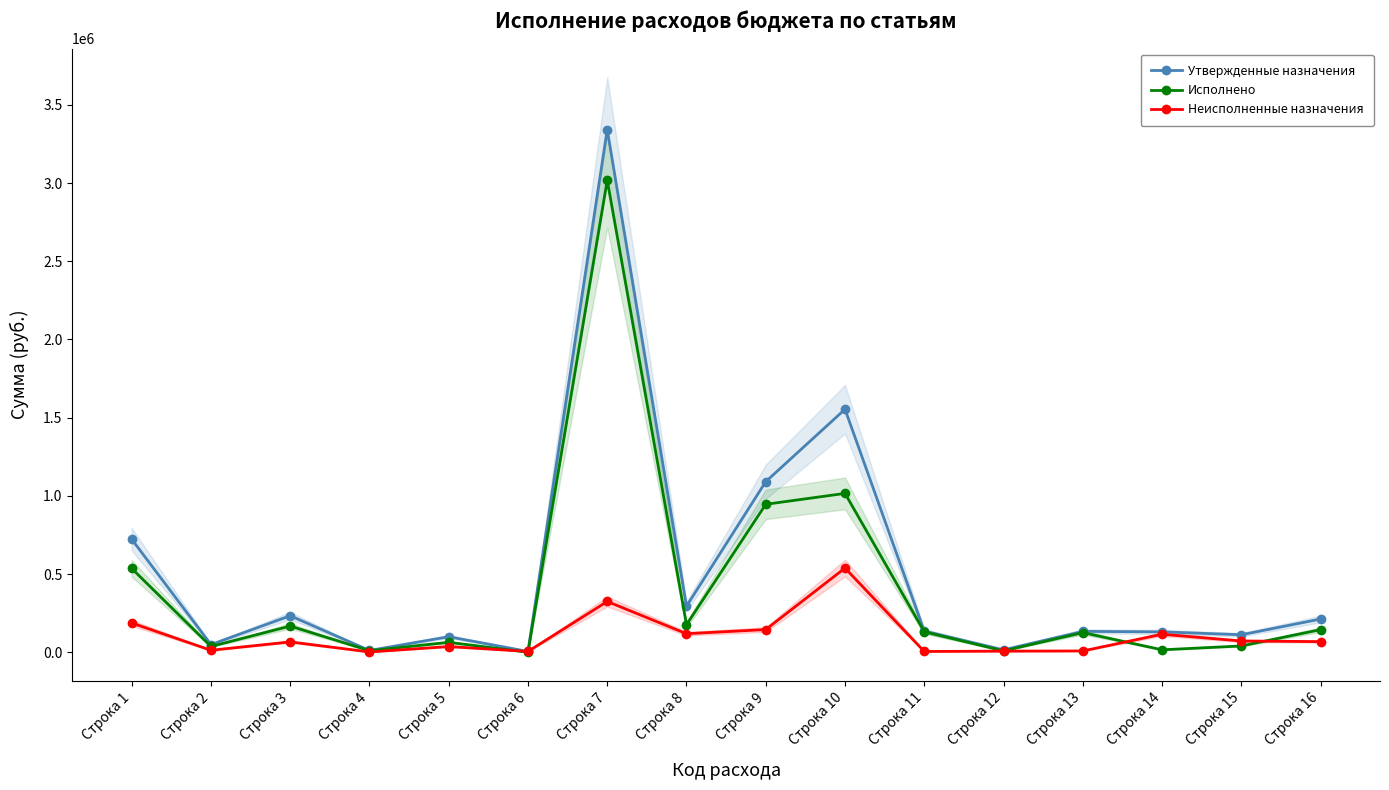

How many lines are shown in the chart?

3